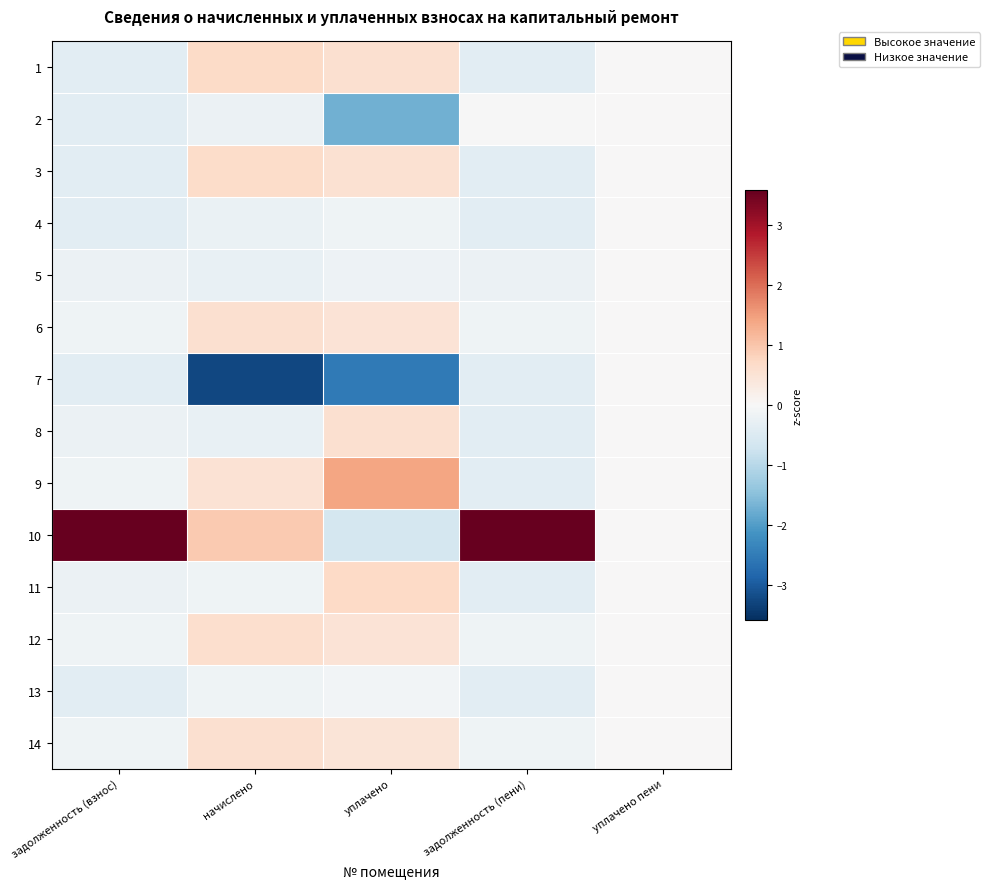

Reading left to right, transcribe all the data shown in this chart.

1: задолженность (взнос)=-0.4	начислено=0.7	уплачено=0.6	задолженность (пени)=-0.4	уплачено пени=0.0
2: задолженность (взнос)=-0.4	начислено=-0.2	уплачено=-1.7	задолженность (пени)=-0.0	уплачено пени=0.0
3: задолженность (взнос)=-0.4	начислено=0.7	уплачено=0.5	задолженность (пени)=-0.4	уплачено пени=0.0
4: задолженность (взнос)=-0.4	начислено=-0.2	уплачено=-0.1	задолженность (пени)=-0.4	уплачено пени=0.0
5: задолженность (взнос)=-0.2	начислено=-0.3	уплачено=-0.2	задолженность (пени)=-0.2	уплачено пени=0.0
6: задолженность (взнос)=-0.2	начислено=0.6	уплачено=0.5	задолженность (пени)=-0.1	уплачено пени=0.0
7: задолженность (взнос)=-0.4	начислено=-3.3	уплачено=-2.5	задолженность (пени)=-0.4	уплачено пени=0.0
8: задолженность (взнос)=-0.2	начислено=-0.3	уплачено=0.6	задолженность (пени)=-0.4	уплачено пени=0.0
9: задолженность (взнос)=-0.2	начислено=0.5	уплачено=1.4	задолженность (пени)=-0.4	уплачено пени=0.0
10: задолженность (взнос)=3.6	начислено=0.9	уплачено=-0.6	задолженность (пени)=3.6	уплачено пени=0.0
11: задолженность (взнос)=-0.2	начислено=-0.2	уплачено=0.7	задолженность (пени)=-0.4	уплачено пени=0.0
12: задолженность (взнос)=-0.2	начислено=0.6	уплачено=0.5	задолженность (пени)=-0.1	уплачено пени=0.0
13: задолженность (взнос)=-0.4	начислено=-0.2	уплачено=-0.1	задолженность (пени)=-0.4	уплачено пени=0.0
14: задолженность (взнос)=-0.2	начислено=0.6	уплачено=0.5	задолженность (пени)=-0.2	уплачено пени=0.0